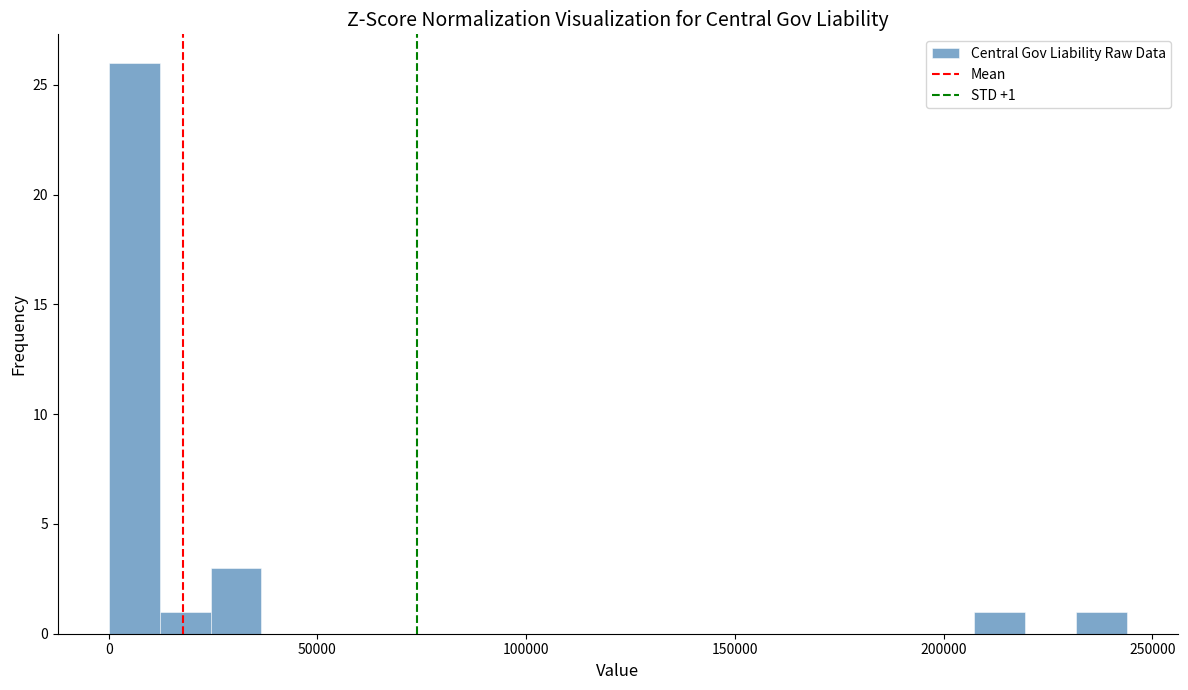

Read against the x-axis, roughly where is the centre of the tallest bar?

5000